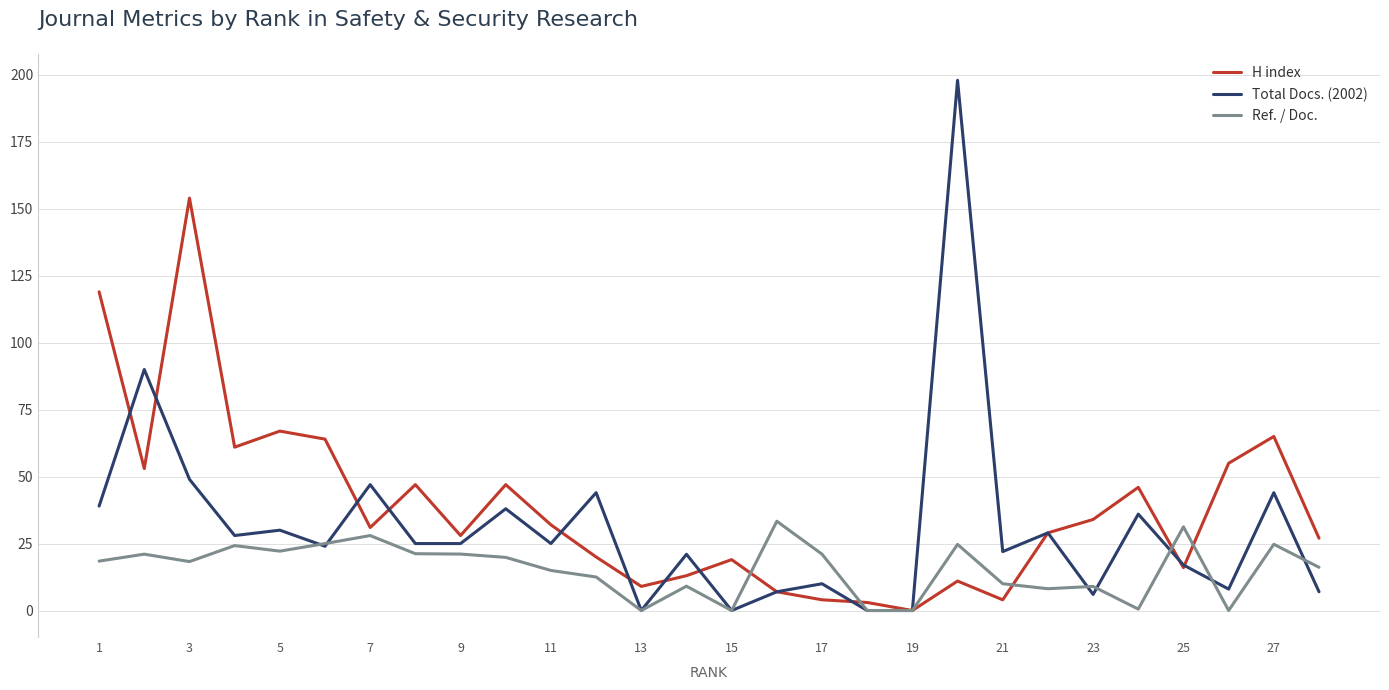

Rank the series by their maximum value, from lowest to highest.

Ref. / Doc., H index, Total Docs. (2002)